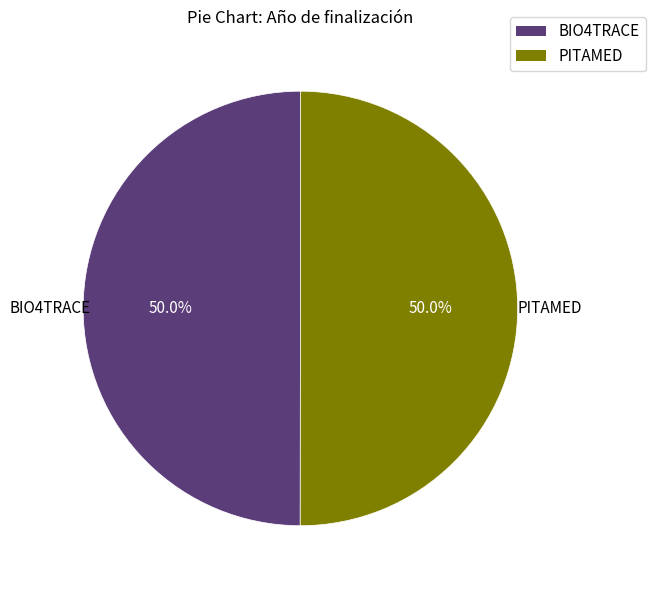

To the nearest percent, what percentage of the pie is PITAMED?

50%